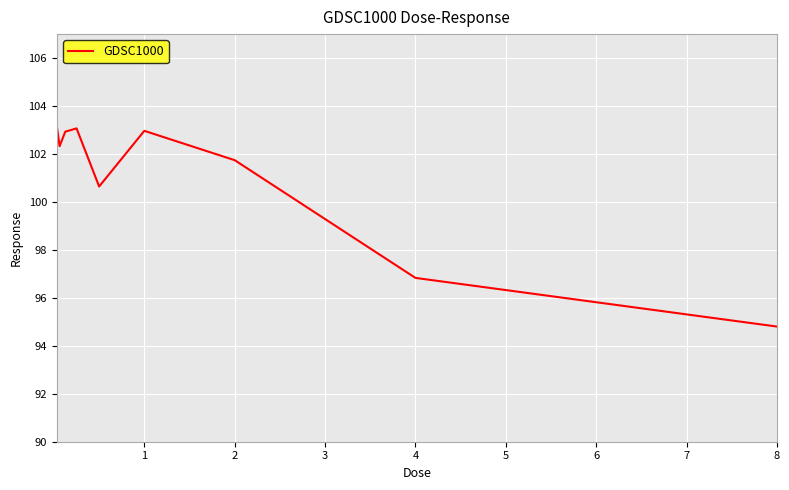

What is the smallest value displayed?

94.8